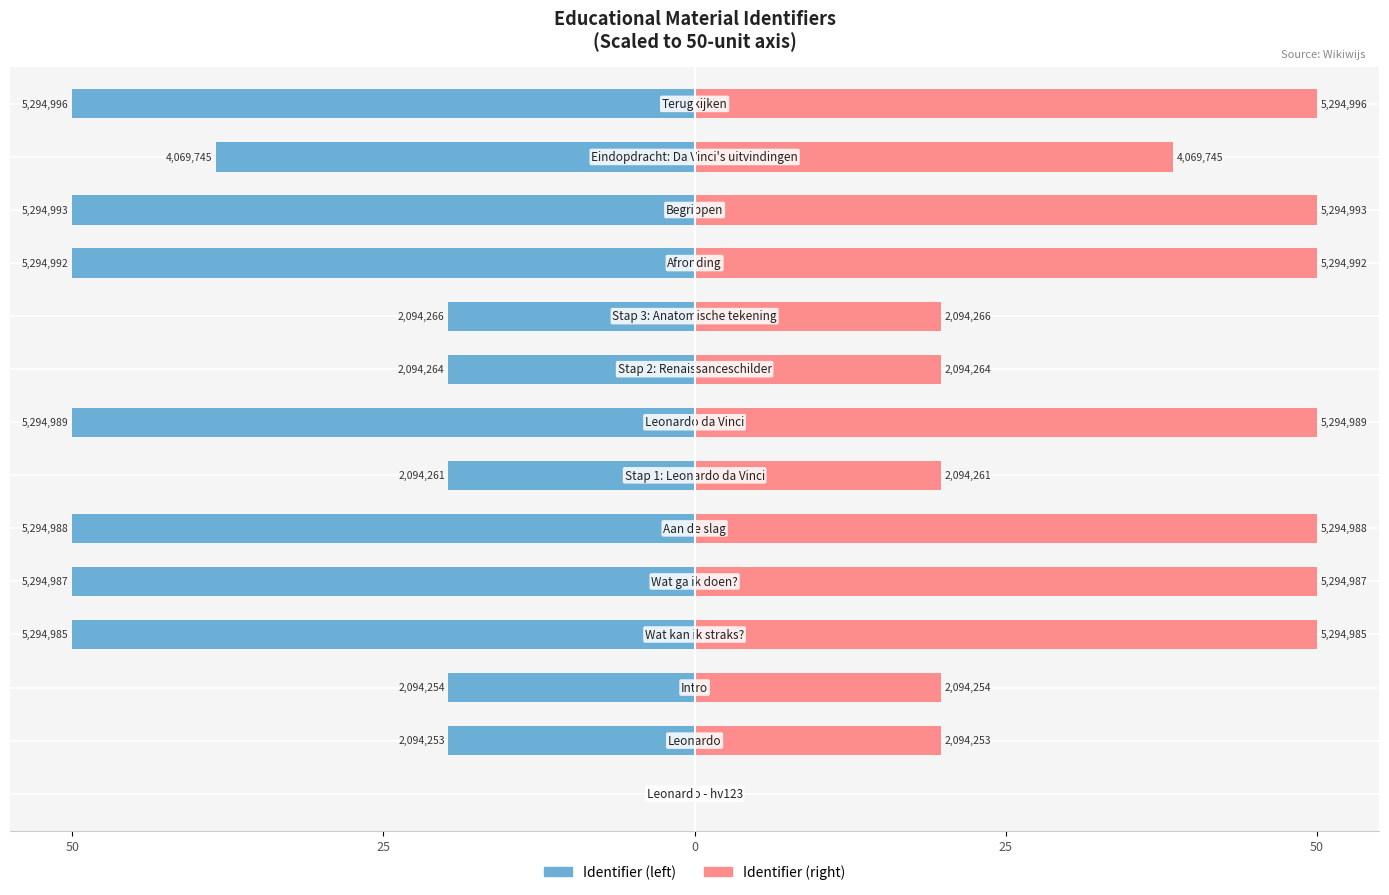

How many values in Identifier (right) are above zero?

13